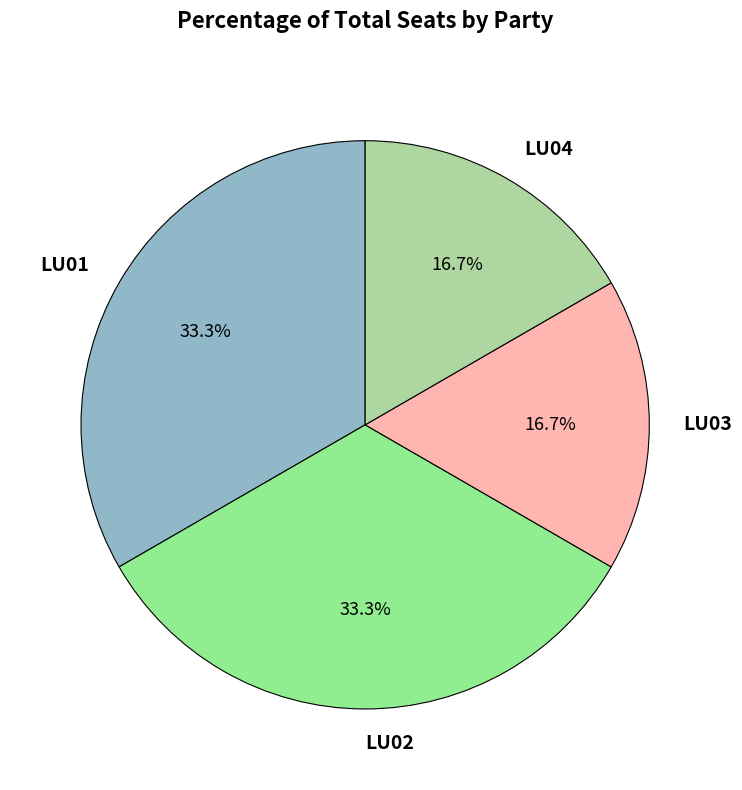

Is there a majority slice in this chart?

No